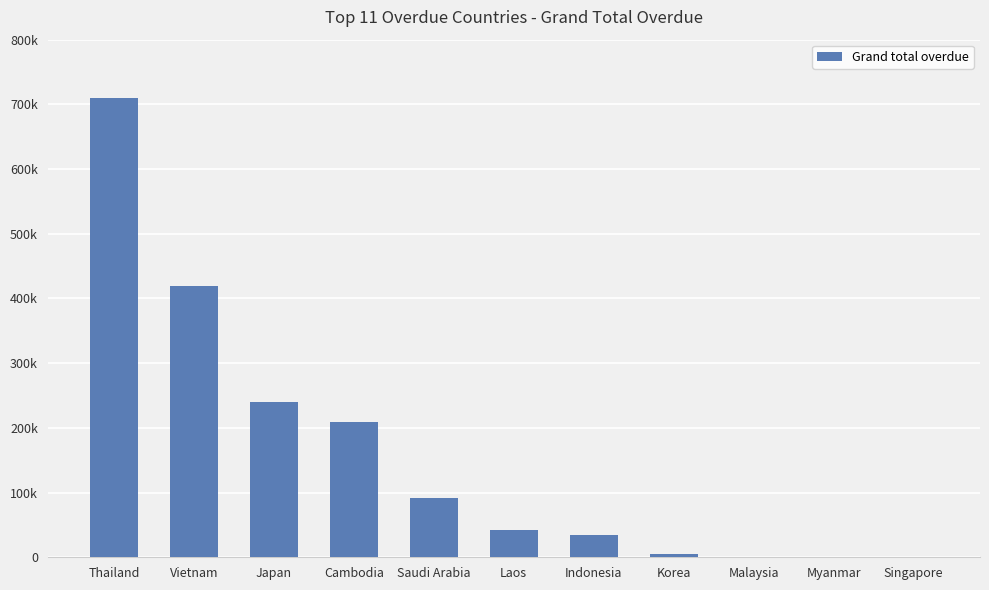

Reading left to right, what are all the values shown in this chart?

710162.7	419452.0	239429.5	209088.2	91041.6	42811.0	33944.0	5043.0	475.0	0.0	0.0